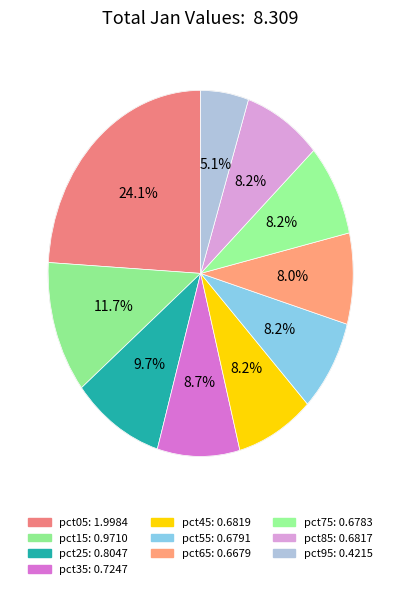

To the nearest percent, what is the average slice percentage?

10%